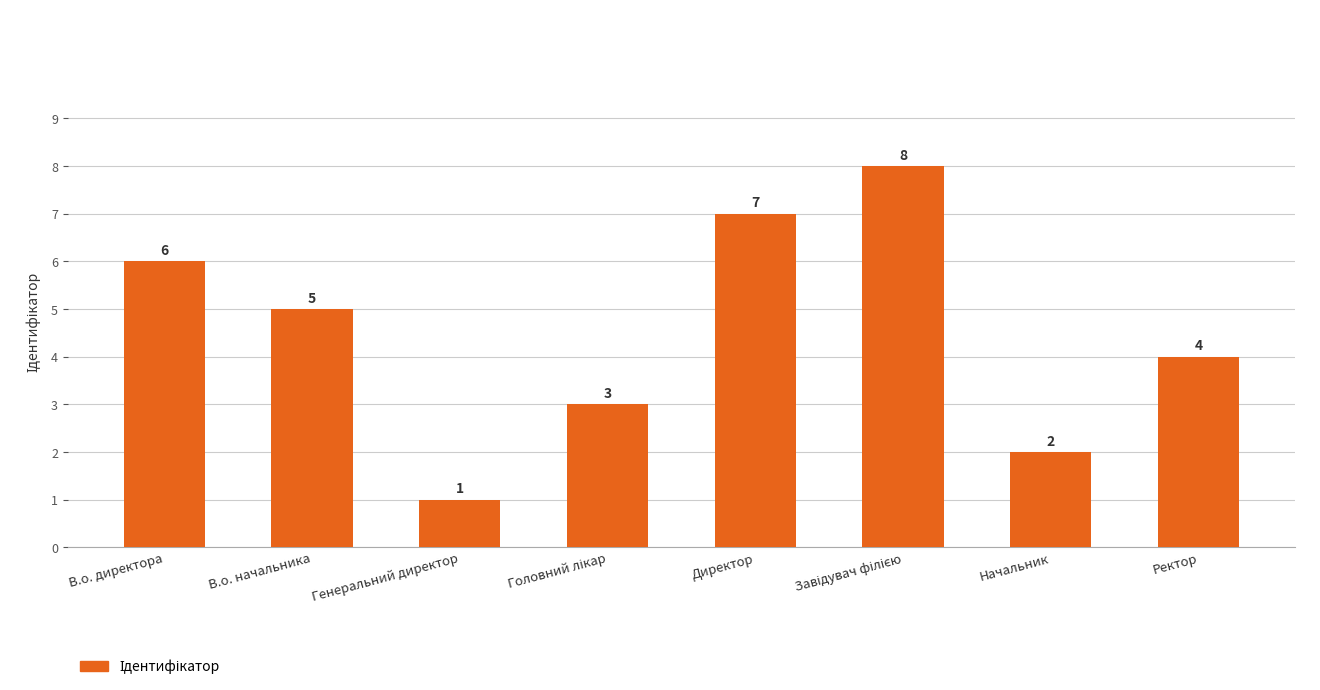

What is the greatest value displayed?

8